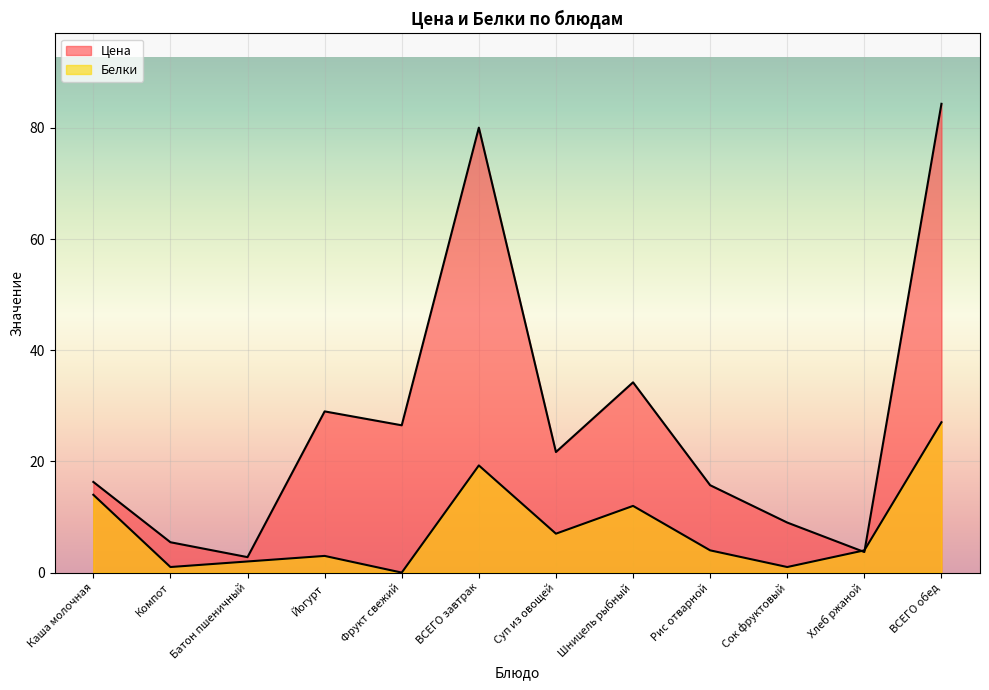

List the labels in order of Белки value, largest first.

ВСЕГО обед, ВСЕГО завтрак, Каша молочная, Шницель рыбный, Суп из овощей, Рис отварной, Хлеб ржаной, Йогурт, Батон пшеничный, Компот, Сок фруктовый, Фрукт свежий